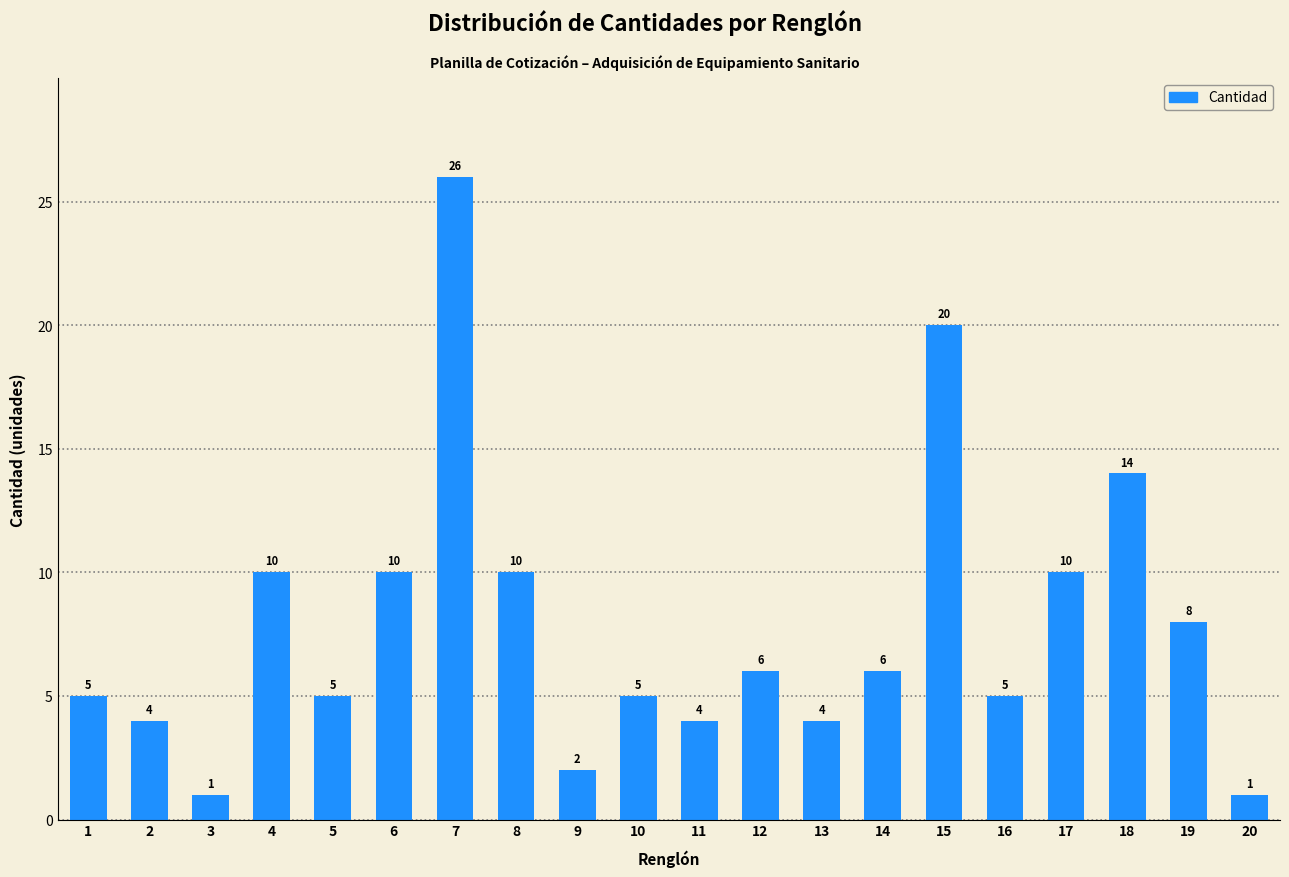

Reading right to left, list all the values displayed in this chart.

20=1	19=8	18=14	17=10	16=5	15=20	14=6	13=4	12=6	11=4	10=5	9=2	8=10	7=26	6=10	5=5	4=10	3=1	2=4	1=5